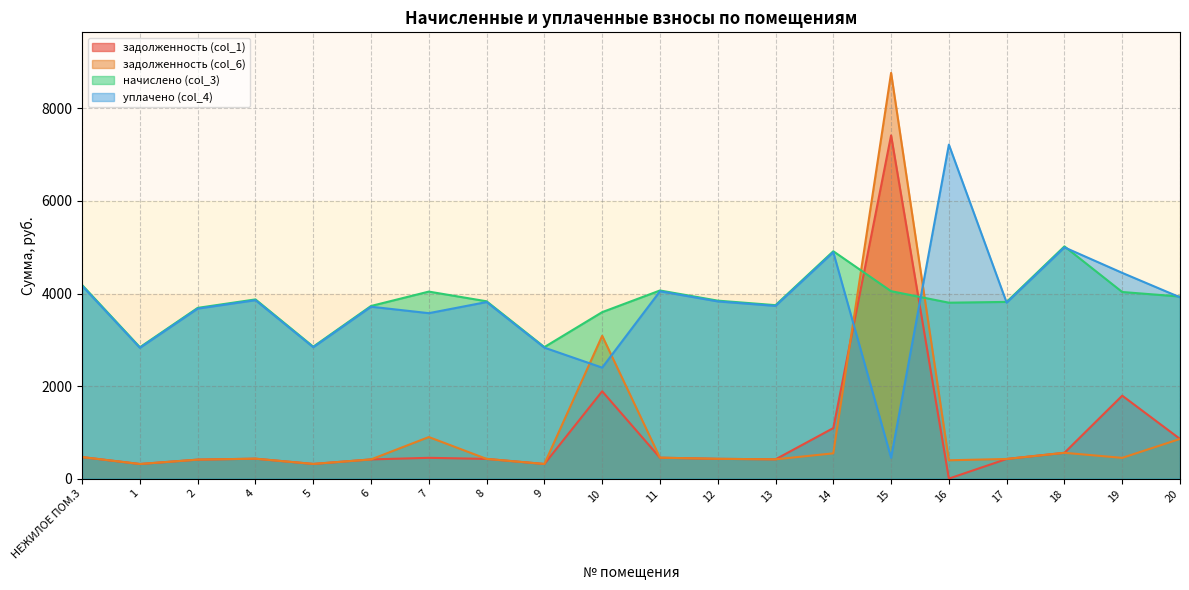

True or false: задолженность (col_6) has a value of 777.3 at 19.

False